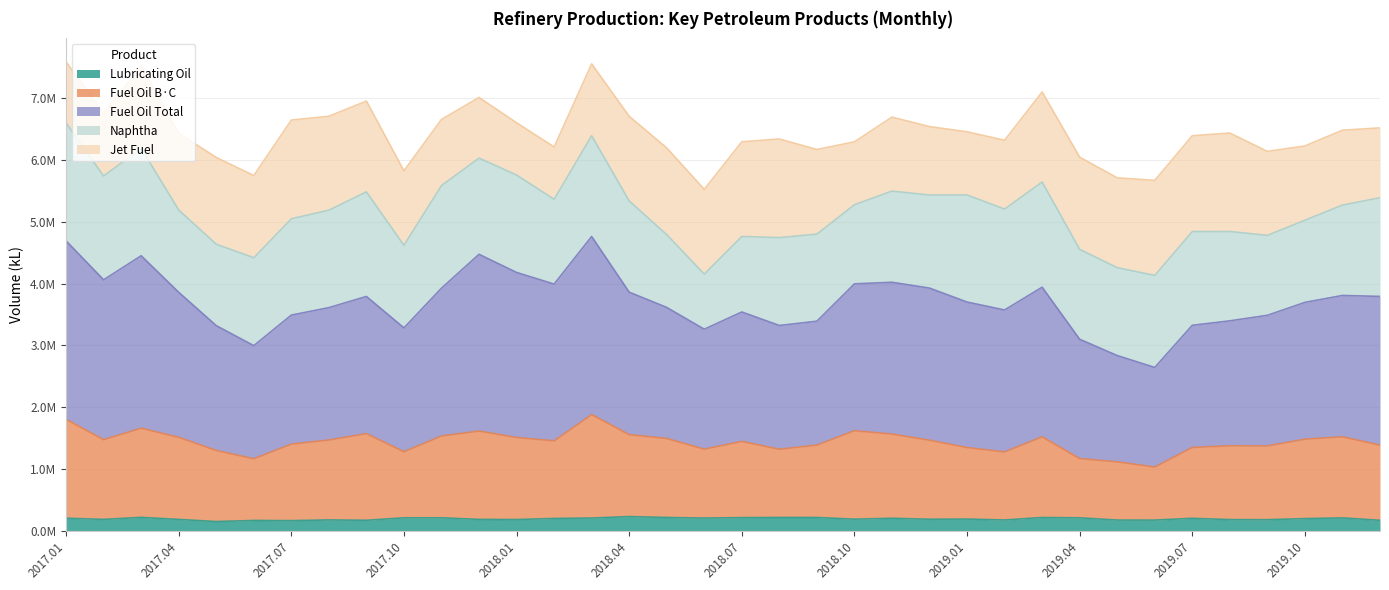

Which label corresponds to the smallest value in the chart?

2017.05